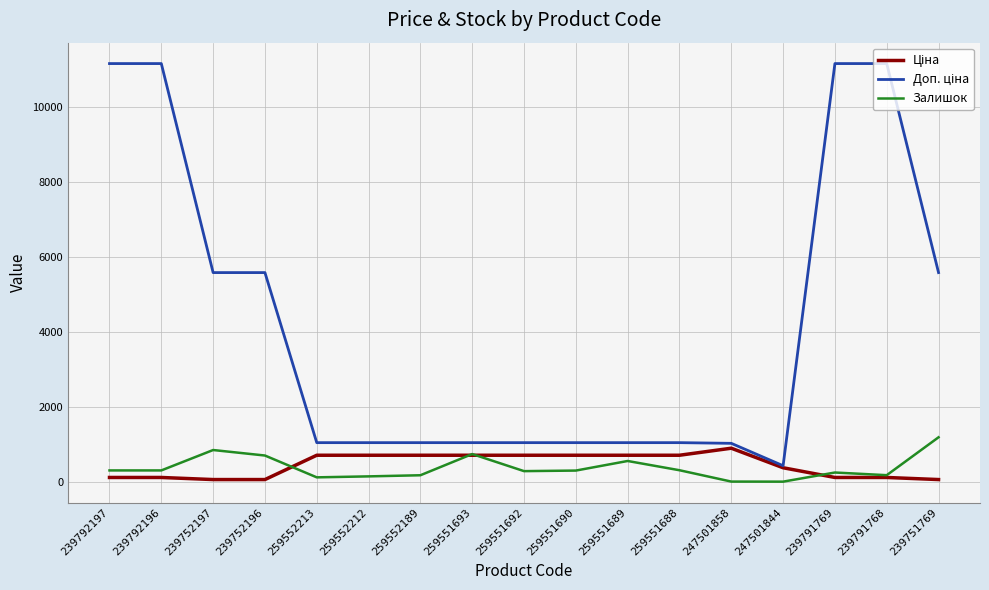

What is the greatest value displayed?

11169.0